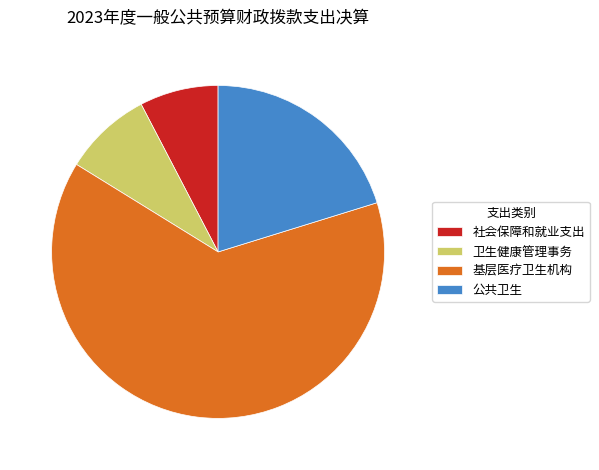

Does any single category account for the majority?

Yes